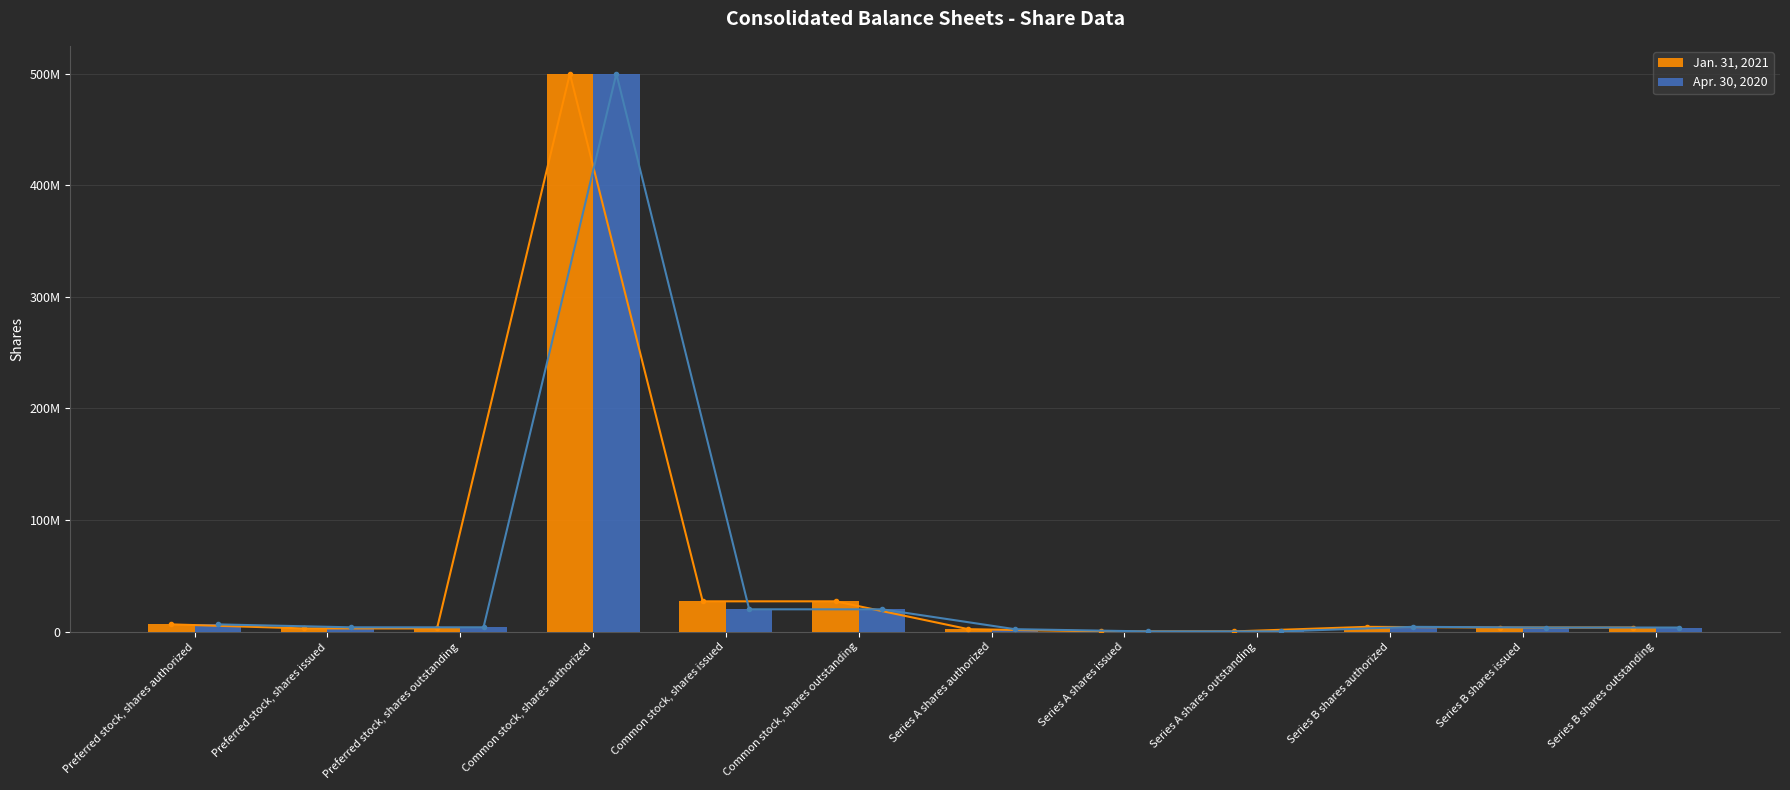

Is it true that Jan. 31, 2021 equals 500000000 at Common stock, shares authorized?

True